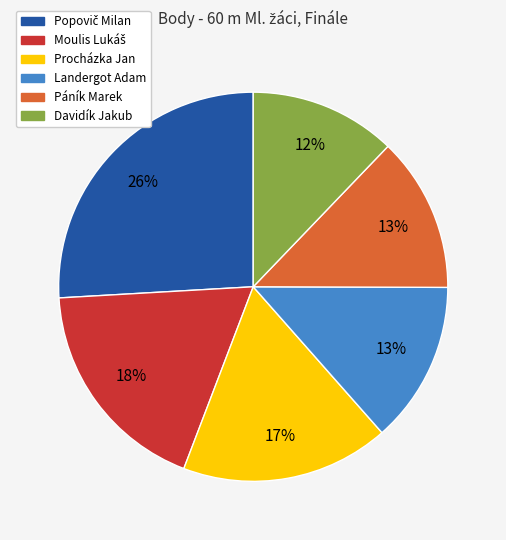

Does any single category account for the majority?

No